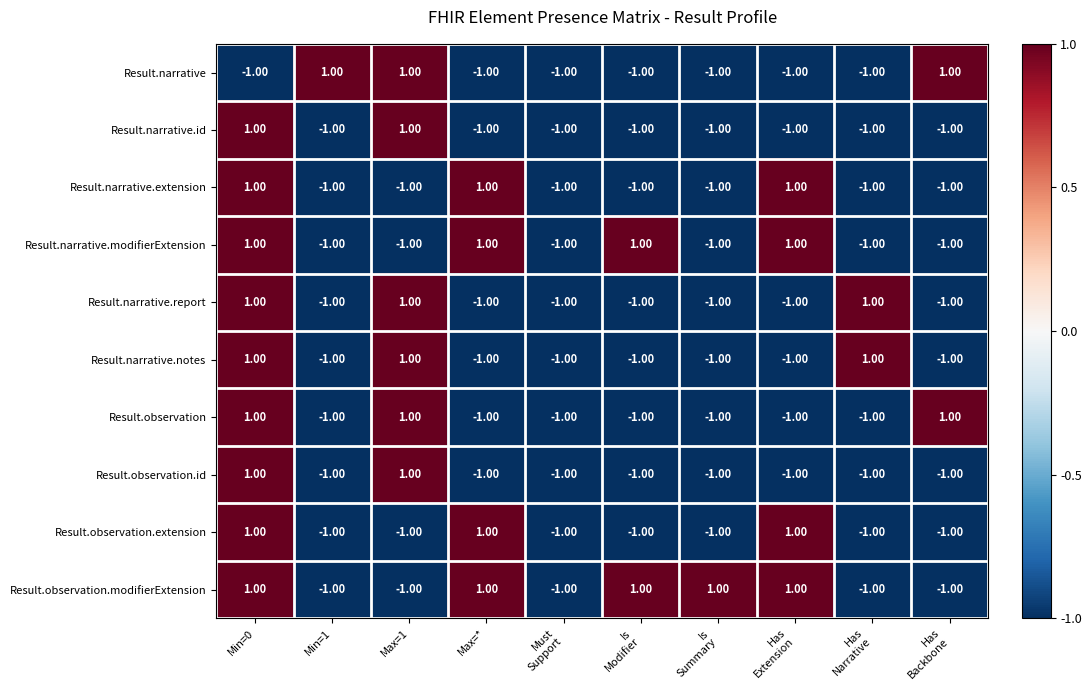

What is the sum of all Result.observation values?

-4